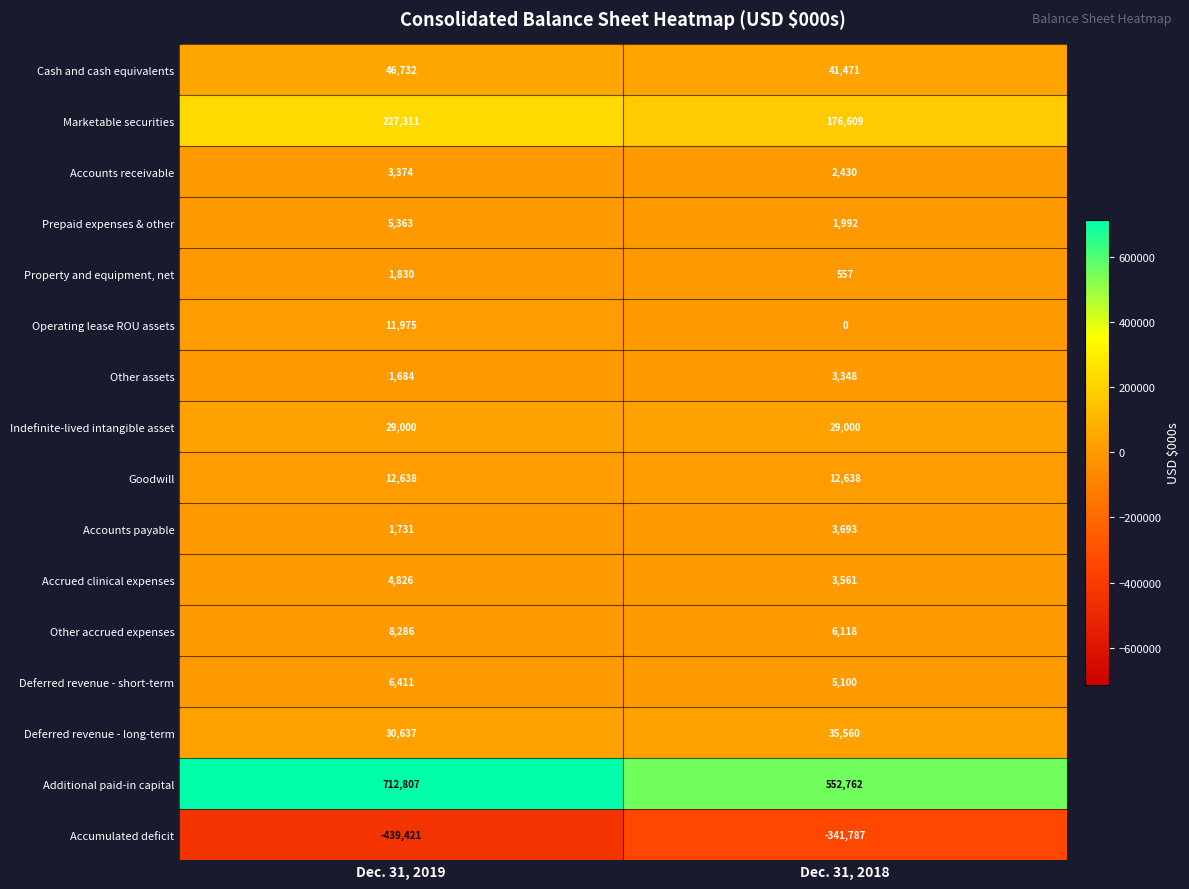

What is the total value across all series at Dec. 31, 2018?

533052